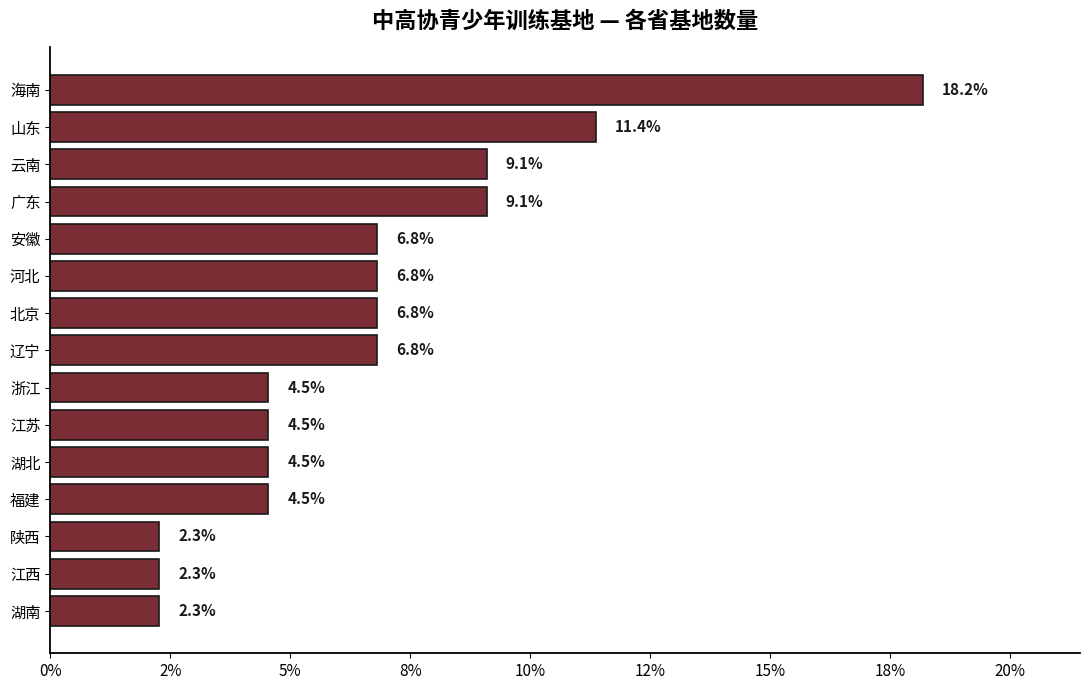

Are the bars horizontal?

Yes